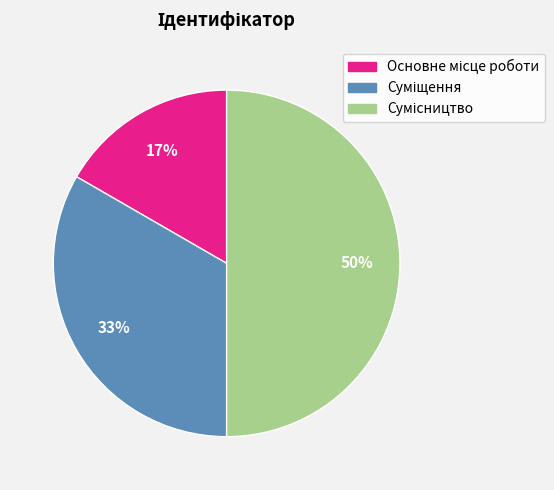

To the nearest percent, what is the average slice percentage?

33%